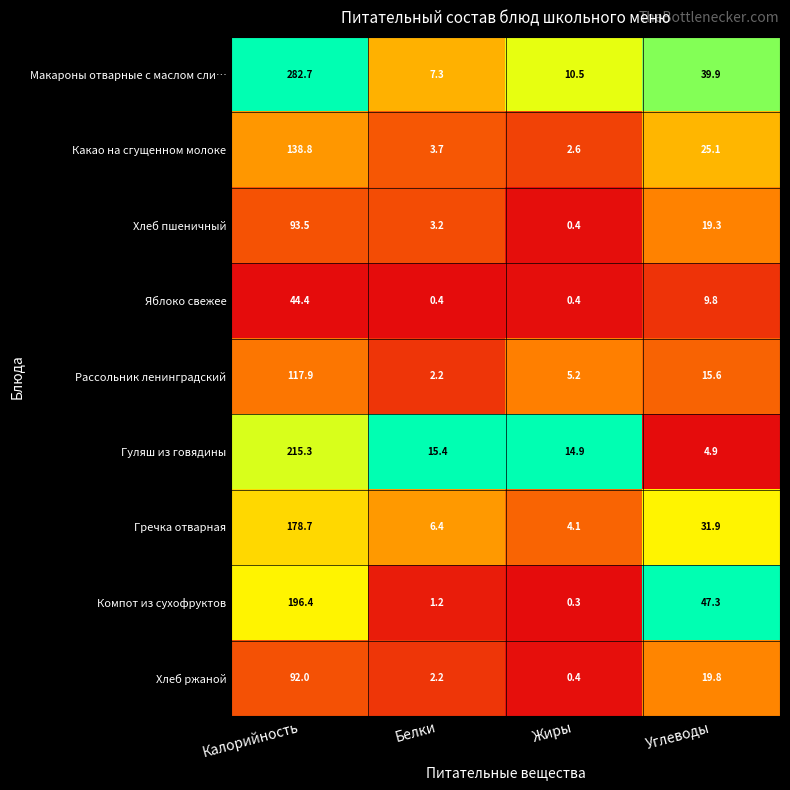

What is the difference between the maximum and minimum values in the Хлеб пшеничный series?

93.1